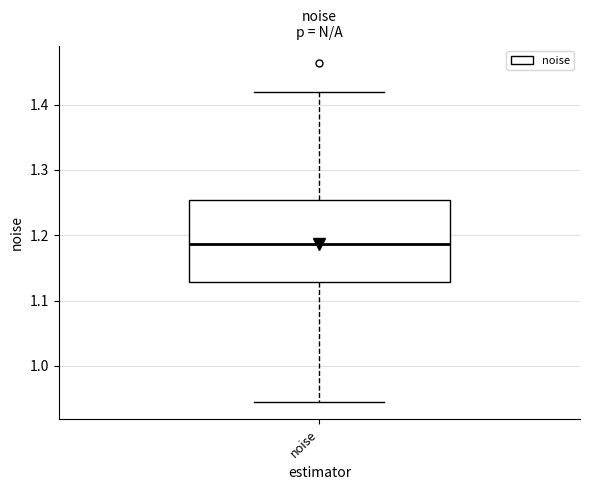

Transcribe this box plot: give where the median line is, the range the box spans, and where the two whiskers end, as read against the y-axis. The values are not printed on the chart, so give them approximately, as read against the axis.

median 1.19, box 1.13 to 1.25, whiskers 0.94 to 1.42